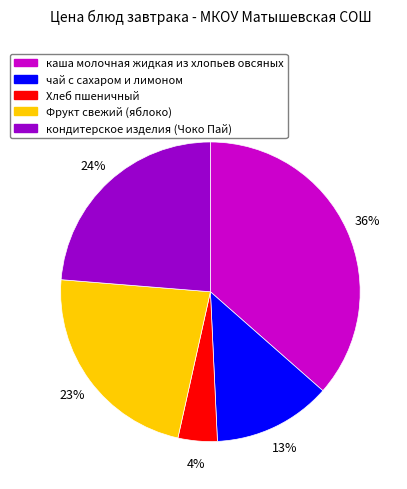

Is the sum of Фрукт свежий (яблоко) and чай с сахаром и лимоном greater than half?

No